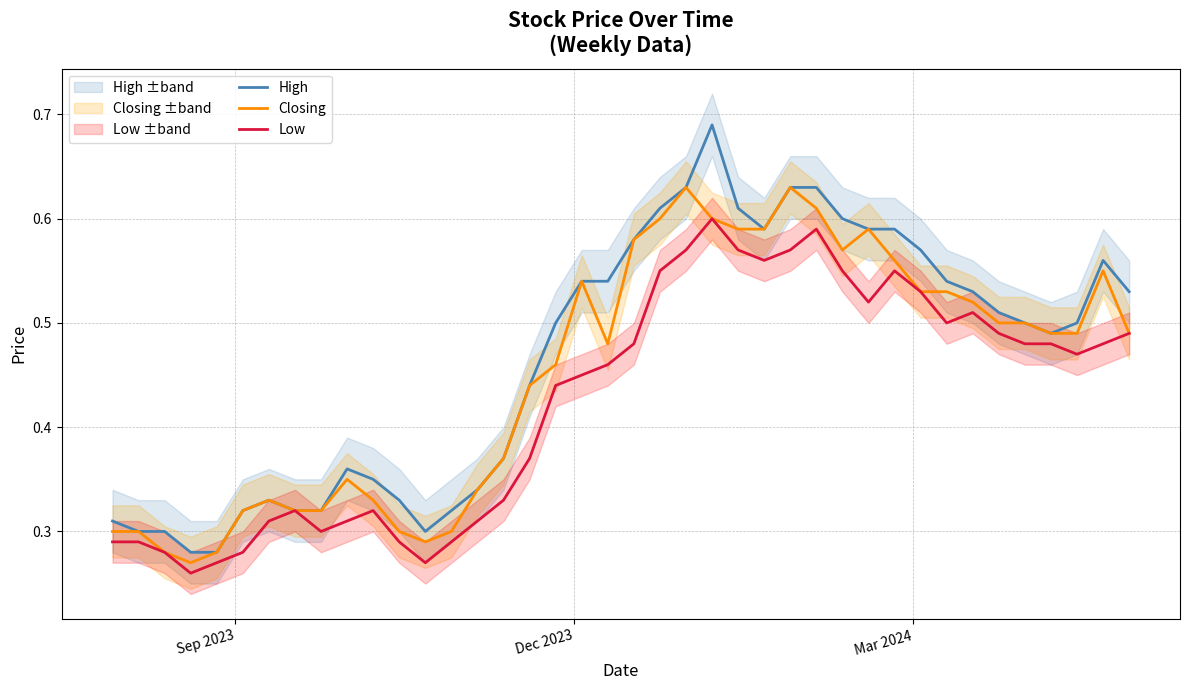

Does the chart have visible grid lines?

Yes